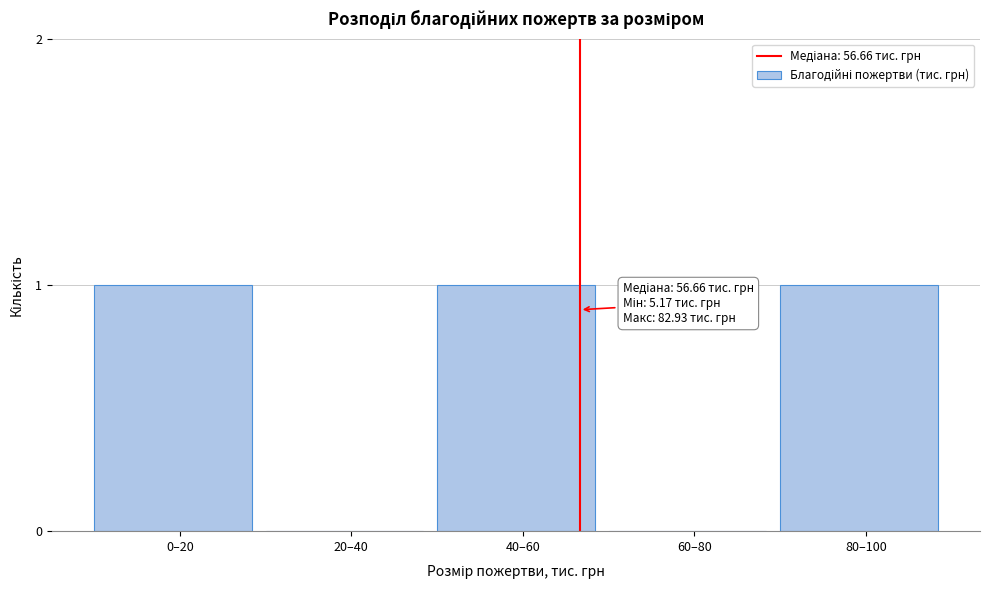

Reading left to right, transcribe all the data shown in this chart.

0–20=1	20–40=0	40–60=1	60–80=0	80–100=1